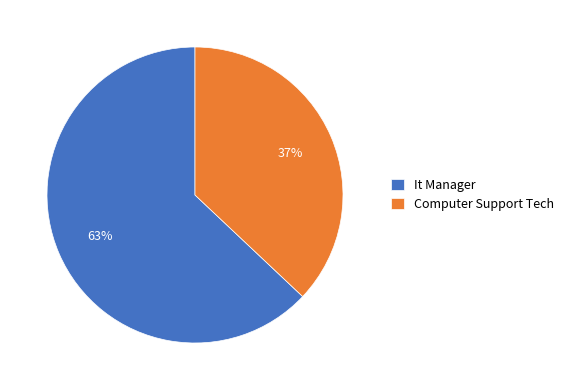

What is the ratio of the value at It Manager to the value at Computer Support Tech?

1.7